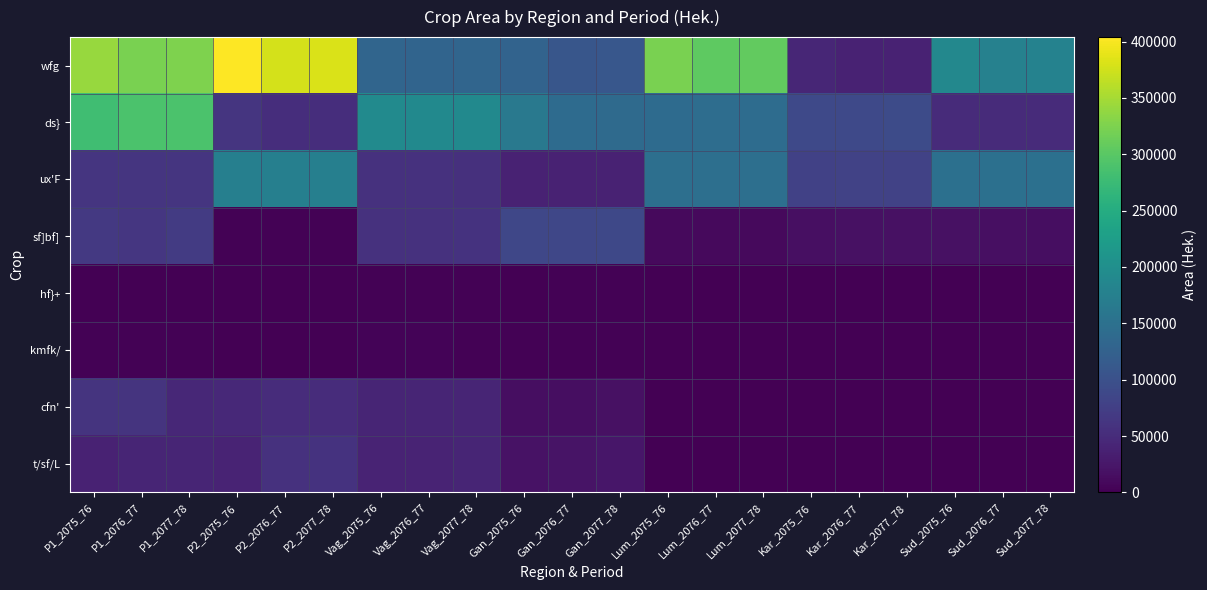

Reading left to right, list all the values displayed in this chart.

wfg: P1_2075_76=341294.5	P1_2076_77=323217.0	P1_2077_78=326441.6	P2_2075_76=403918.0	P2_2076_77=377611.0	P2_2077_78=381378.3	Vag_2075_76=132284.0	Vag_2076_77=129830.0	Vag_2077_78=131125.3	Gan_2075_76=128195.0	Gan_2076_77=108697.0	Gan_2077_78=109781.4	Lum_2075_76=323098.4	Lum_2076_77=303392.0	Lum_2077_78=306418.8	Kar_2075_76=42882.0	Kar_2076_77=38886.0	Kar_2077_78=39273.9	Sud_2075_76=189076.0	Sud_2076_77=177282.0	Sud_2077_78=179050.7
ds}: P1_2075_76=279982.0	P1_2076_77=290004.0	P1_2077_78=290304.0	P2_2075_76=62305.0	P2_2076_77=52491.0	P2_2077_78=52391.0	Vag_2075_76=192711.0	Vag_2076_77=191368.0	Vag_2077_78=191268.0	Gan_2075_76=162985.0	Gan_2076_77=141321.0	Gan_2077_78=139421.0	Lum_2075_76=141569.0	Lum_2076_77=143678.0	Lum_2077_78=143178.0	Kar_2075_76=88365.0	Kar_2076_77=89789.0	Kar_2077_78=91689.0	Sud_2075_76=49825.0	Sud_2076_77=49499.0	Sud_2077_78=49399.0
ux'F: P1_2075_76=62250.3	P1_2076_77=62561.5	P1_2077_78=62576.6	P2_2075_76=173570.6	P2_2076_77=174438.5	P2_2077_78=174480.4	Vag_2075_76=58065.6	Vag_2076_77=58355.9	Vag_2077_78=55891.9	Gan_2075_76=38001.3	Gan_2076_77=38191.3	Gan_2077_78=38200.5	Lum_2075_76=147492.8	Lum_2076_77=148230.3	Lum_2077_78=148265.9	Kar_2075_76=78630.5	Kar_2076_77=79023.7	Kar_2077_78=79042.7	Sud_2075_76=148444.0	Sud_2076_77=149186.3	Sud_2077_78=149222.1
sf]bf]: P1_2075_76=66309.0	P1_2076_77=63800.0	P1_2077_78=70042.0	P2_2075_76=2298.0	P2_2076_77=2414.0	P2_2077_78=1638.0	Vag_2075_76=57567.0	Vag_2076_77=57310.0	Vag_2077_78=59355.0	Gan_2075_76=85322.0	Gan_2076_77=85681.0	Gan_2077_78=87080.0	Lum_2075_76=9831.0	Lum_2076_77=9853.0	Lum_2077_78=10105.0	Kar_2075_76=16641.0	Kar_2076_77=17692.0	Kar_2077_78=18759.0	Sud_2075_76=17544.0	Sud_2076_77=17299.0	Sud_2077_78=15567.0
hf}+: P1_2075_76=580.9	P1_2076_77=598.9	P1_2077_78=548.2	P2_2075_76=319.1	P2_2076_77=440.2	P2_2077_78=136.6	Vag_2075_76=1635.2	Vag_2076_77=1789.0	Vag_2077_78=1704.1	Gan_2075_76=1456.7	Gan_2076_77=1663.9	Gan_2077_78=1695.5	Lum_2075_76=0.0	Lum_2076_77=0.0	Lum_2077_78=0.0	Kar_2075_76=0.0	Kar_2076_77=0.0	Kar_2077_78=0.0	Sud_2075_76=0.0	Sud_2076_77=0.0	Sud_2077_78=0.0
kmfk/: P1_2075_76=2636.2	P1_2076_77=2653.2	P1_2077_78=2723.0	P2_2075_76=0.0	P2_2076_77=0.0	P2_2077_78=0.0	Vag_2075_76=4225.0	Vag_2076_77=4236.0	Vag_2077_78=2470.0	Gan_2075_76=2004.0	Gan_2076_77=2041.0	Gan_2077_78=1938.0	Lum_2075_76=0.0	Lum_2076_77=0.0	Lum_2077_78=0.0	Kar_2075_76=0.0	Kar_2076_77=0.0	Kar_2077_78=0.0	Sud_2075_76=0.0	Sud_2076_77=0.0	Sud_2077_78=0.0
cfn': P1_2075_76=60654.0	P1_2076_77=61515.0	P1_2077_78=45737.0	P2_2075_76=47180.0	P2_2076_77=51095.0	P2_2077_78=51910.0	Vag_2075_76=41188.0	Vag_2076_77=41835.0	Vag_2077_78=42110.0	Gan_2075_76=14323.0	Gan_2076_77=14640.0	Gan_2077_78=17519.0	Lum_2075_76=0.0	Lum_2076_77=0.0	Lum_2077_78=0.0	Kar_2075_76=0.0	Kar_2076_77=0.0	Kar_2077_78=0.0	Sud_2075_76=0.0	Sud_2076_77=0.0	Sud_2077_78=0.0
t/sf/L: P1_2075_76=38887.6	P1_2076_77=41977.6	P1_2077_78=41222.4	P2_2075_76=39611.0	P2_2076_77=57830.0	P2_2077_78=58805.0	Vag_2075_76=40821.0	Vag_2076_77=40635.0	Vag_2077_78=41194.0	Gan_2075_76=19367.0	Gan_2076_77=20732.0	Gan_2077_78=24116.0	Lum_2075_76=0.0	Lum_2076_77=0.0	Lum_2077_78=0.0	Kar_2075_76=0.0	Kar_2076_77=0.0	Kar_2077_78=0.0	Sud_2075_76=0.0	Sud_2076_77=0.0	Sud_2077_78=0.0